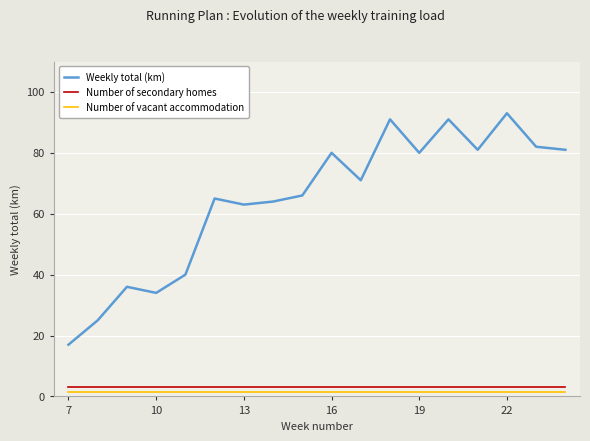

Which series has the widest spread of values?

Weekly total (km)